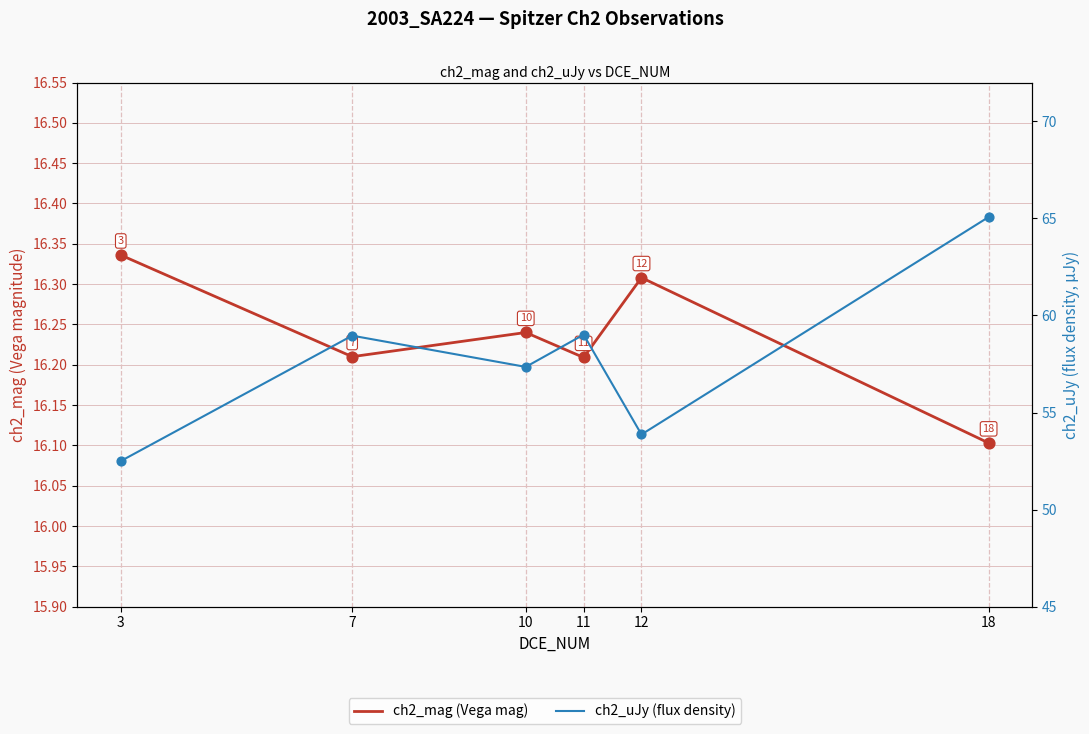

Which series contains the highest Y value?

ch2_uJy (flux density)